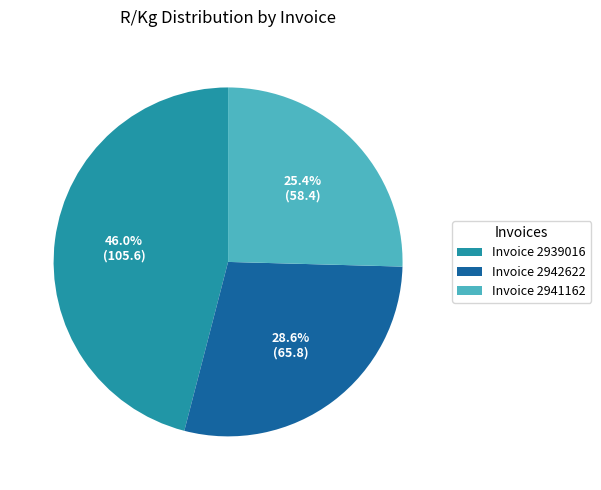

Between Invoice 2942622 and Invoice 2939016, which is larger?

Invoice 2939016